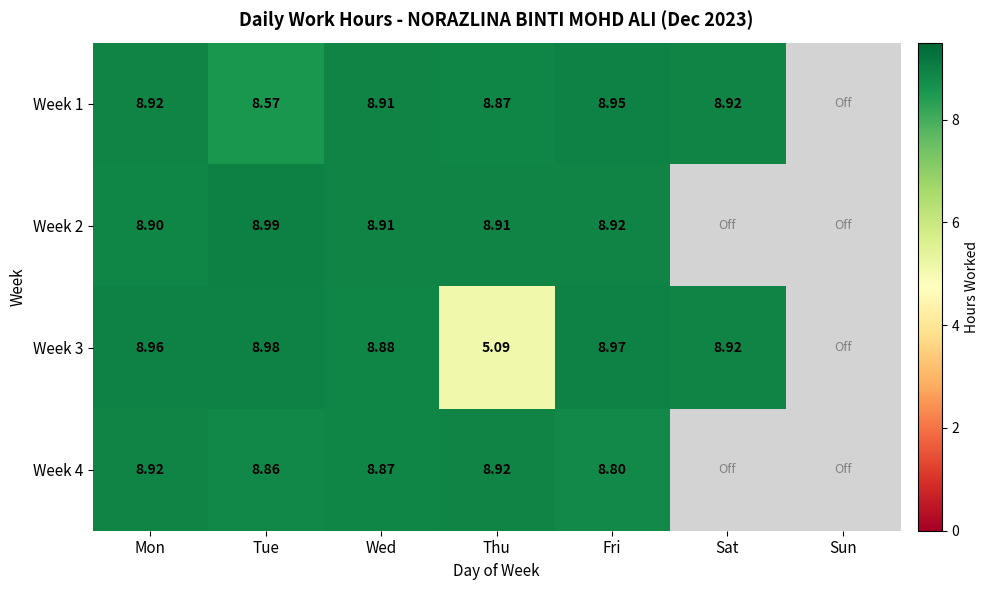

Which category has the highest value in the Week 4 series?

Mon